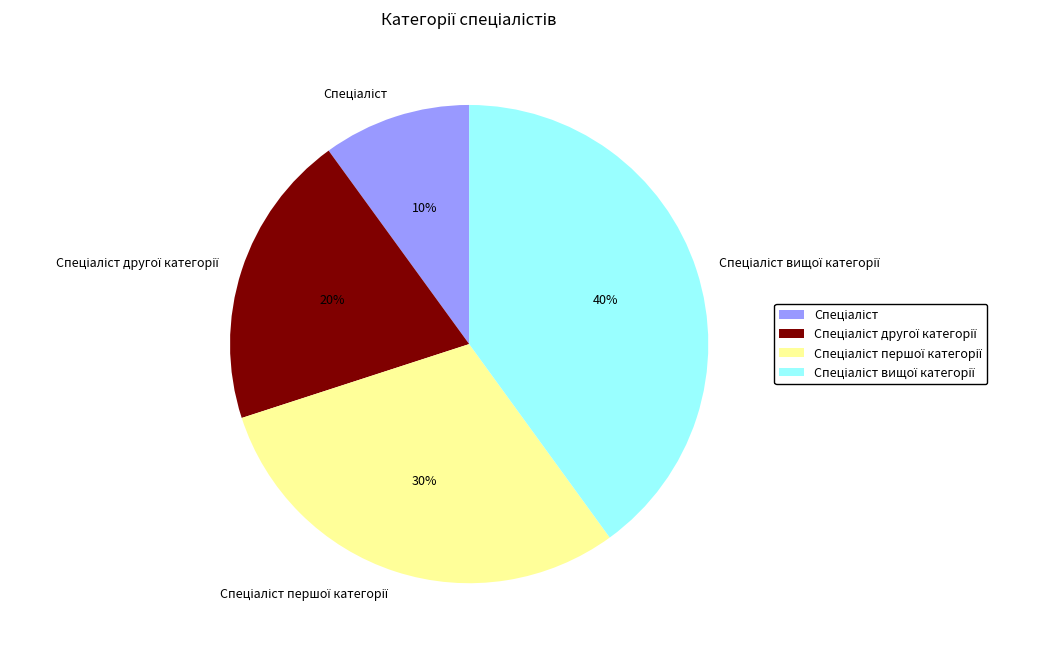

Is there any slice that represents more than half of the pie?

No